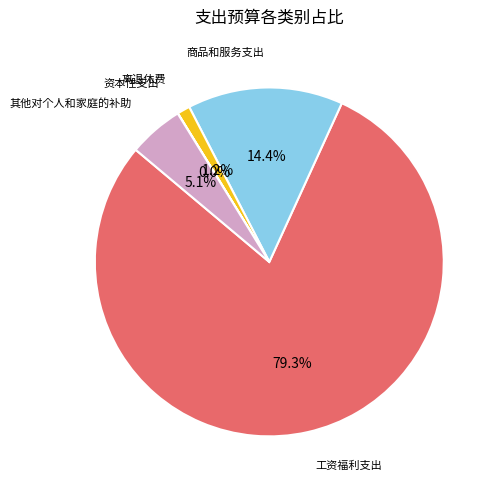

Is there any slice that represents more than half of the pie?

Yes